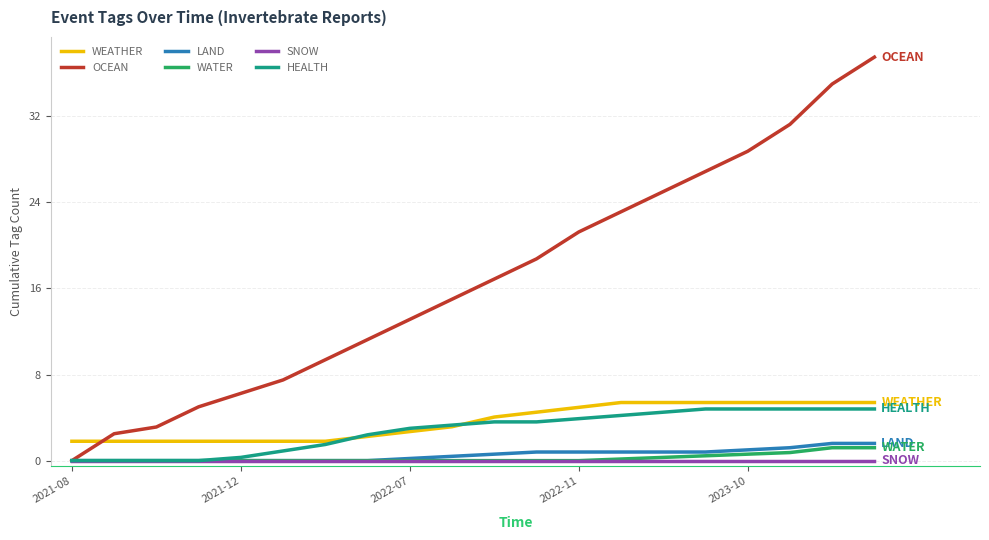

How many times do OCEAN and WEATHER cross each other?

1